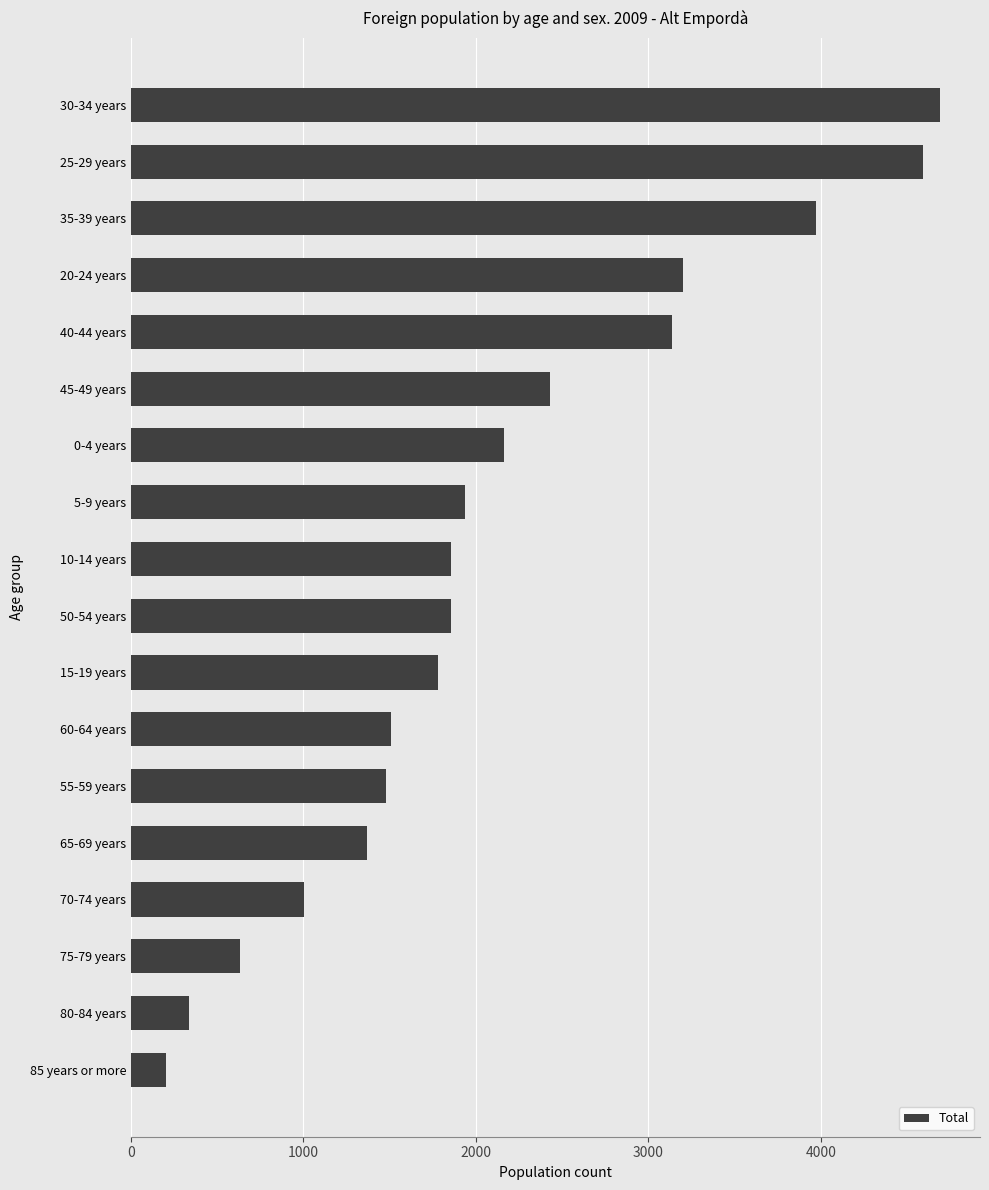

What is the average value?

2119